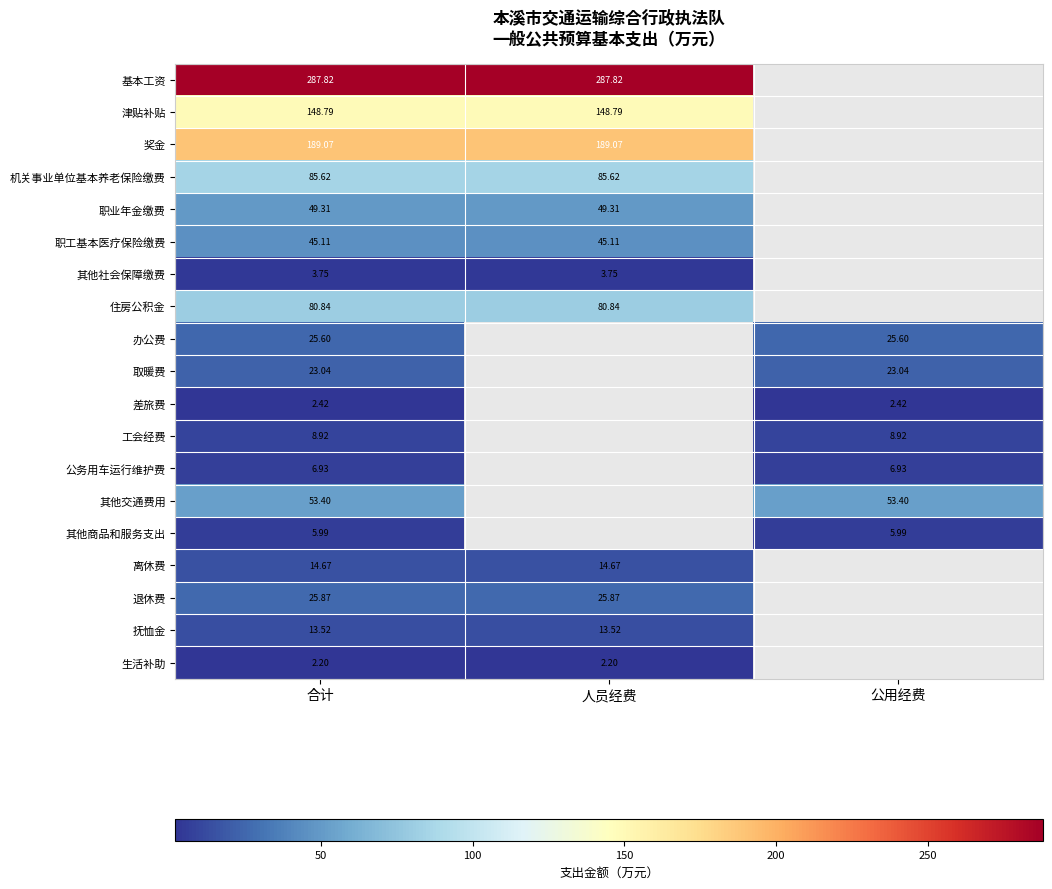

Rank the series at 合计 from lowest to highest value.

生活补助, 差旅费, 其他社会保障缴费, 其他商品和服务支出, 公务用车运行维护费, 工会经费, 抚恤金, 离休费, 取暖费, 办公费, 退休费, 职工基本医疗保险缴费, 职业年金缴费, 其他交通费用, 住房公积金, 机关事业单位基本养老保险缴费, 津贴补贴, 奖金, 基本工资